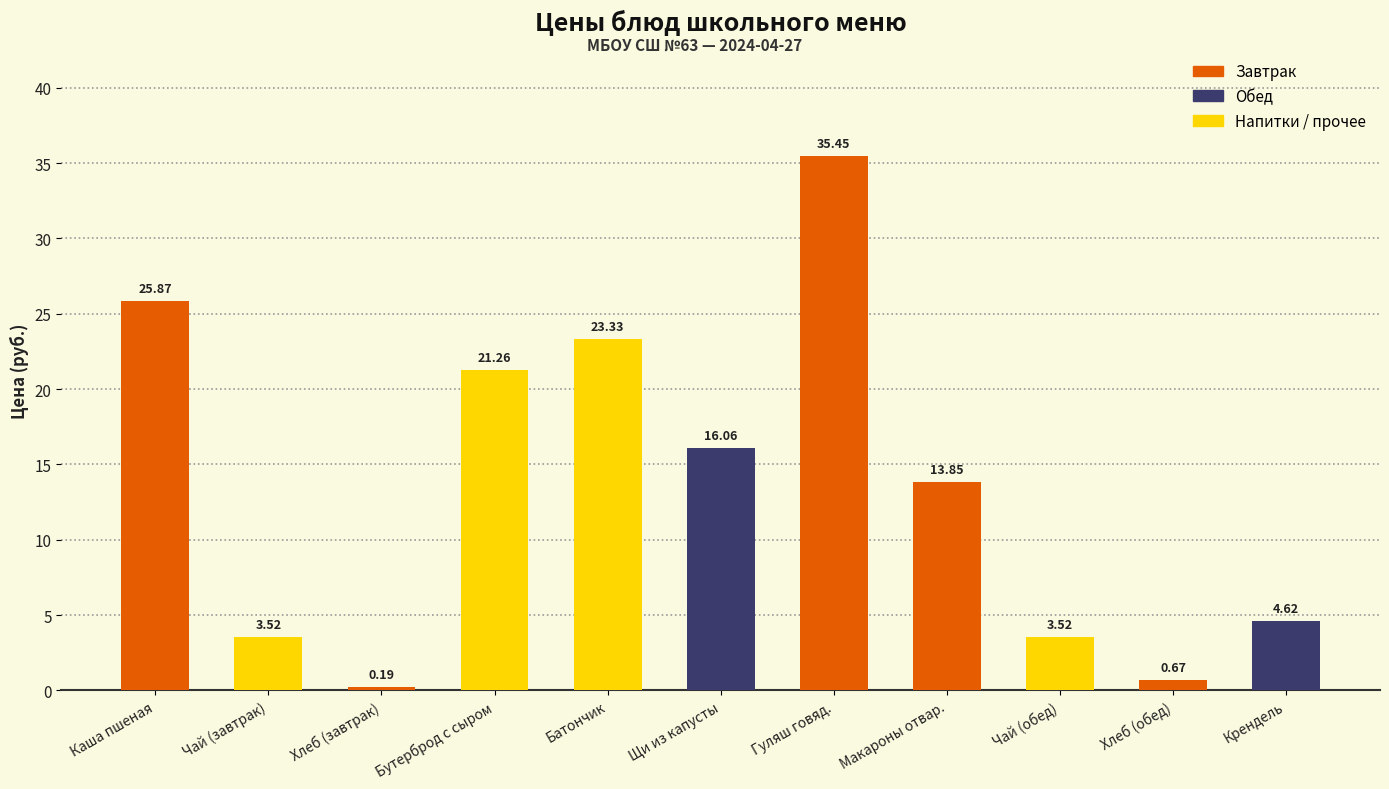

What value does the data have at Каша пшеная?

25.9